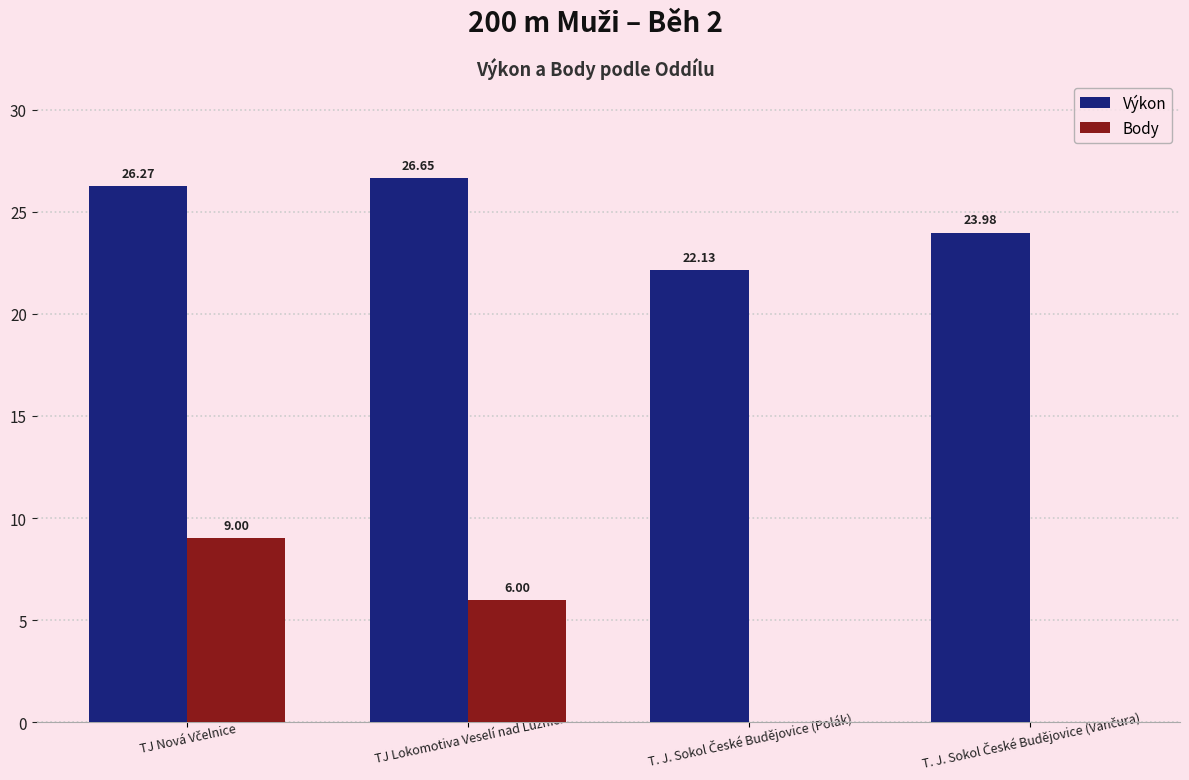

Which series has the largest total across all categories?

Výkon